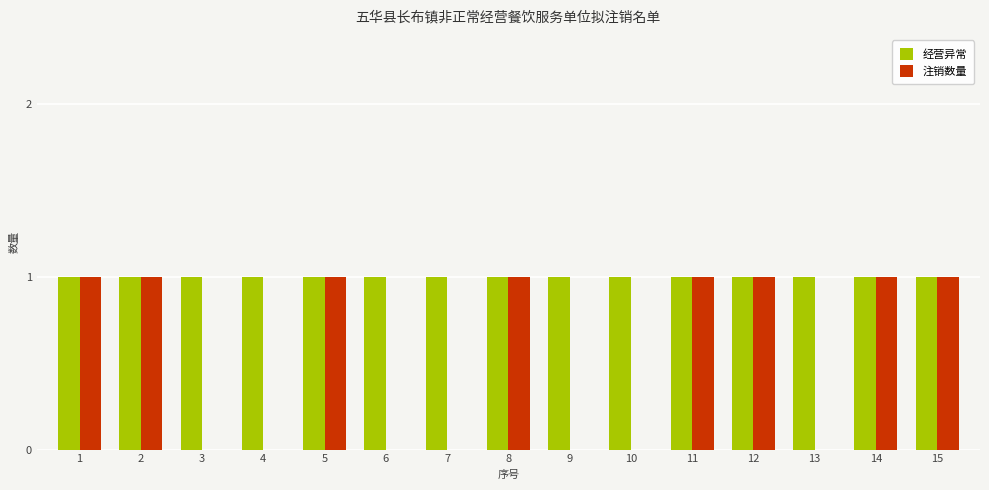

Which series has the largest total across all categories?

经营异常